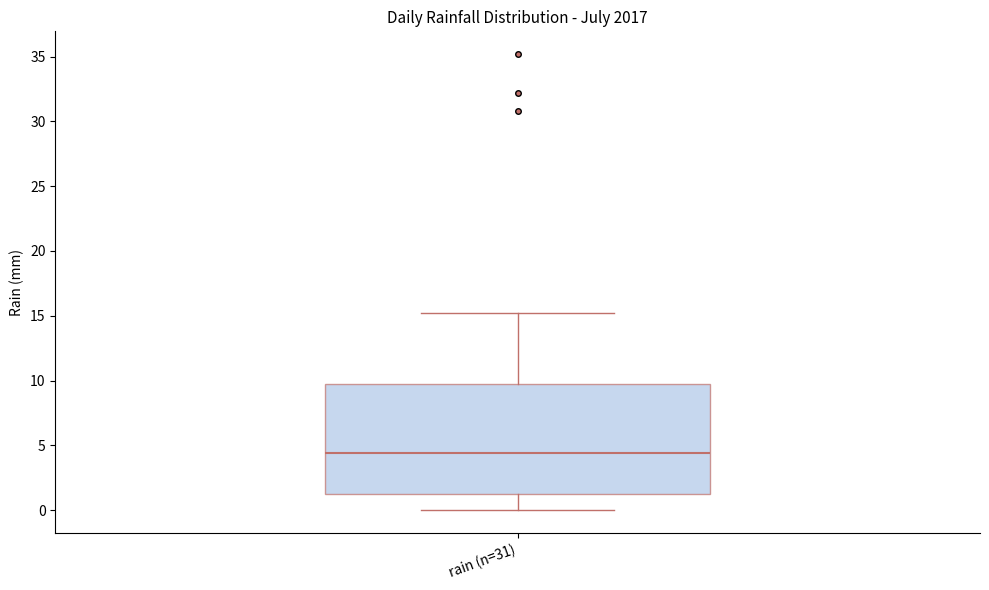

Read this box plot against the y-axis: the position of the median line, the range covered by the box, and the ends of both whiskers. The values are not printed on the chart, so give them approximately, as read against the axis.

median 4.5, box 1.0 to 9.5, whiskers 0.0 to 15.0